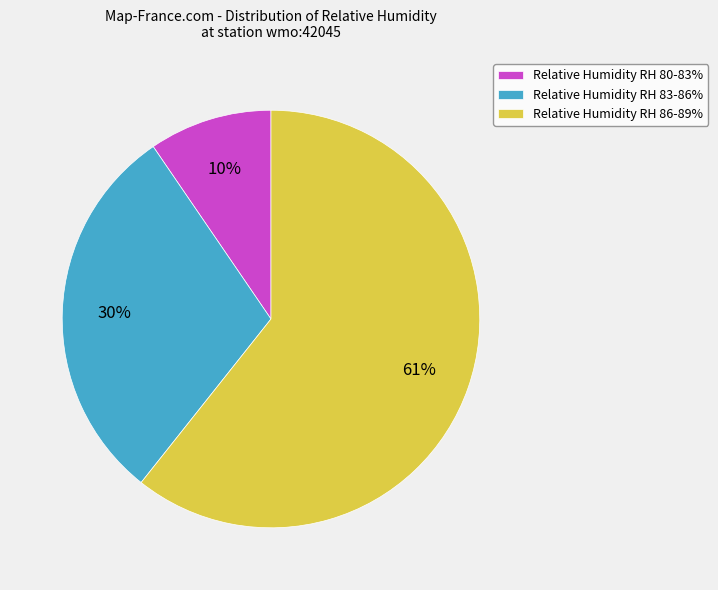

To the nearest percent, what portion does Relative Humidity RH 83-86% represent?

30%